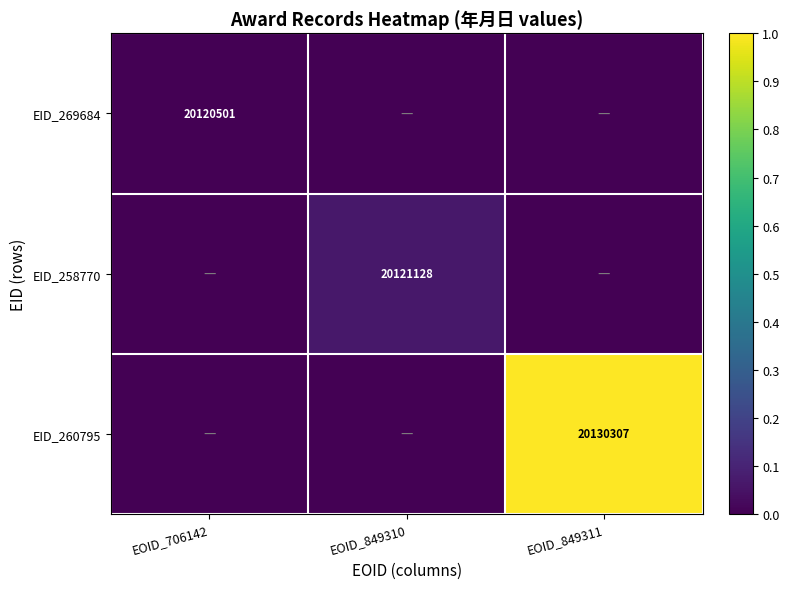

True or false: EID_269684 has a value of 13470291 at EOID_706142.

False